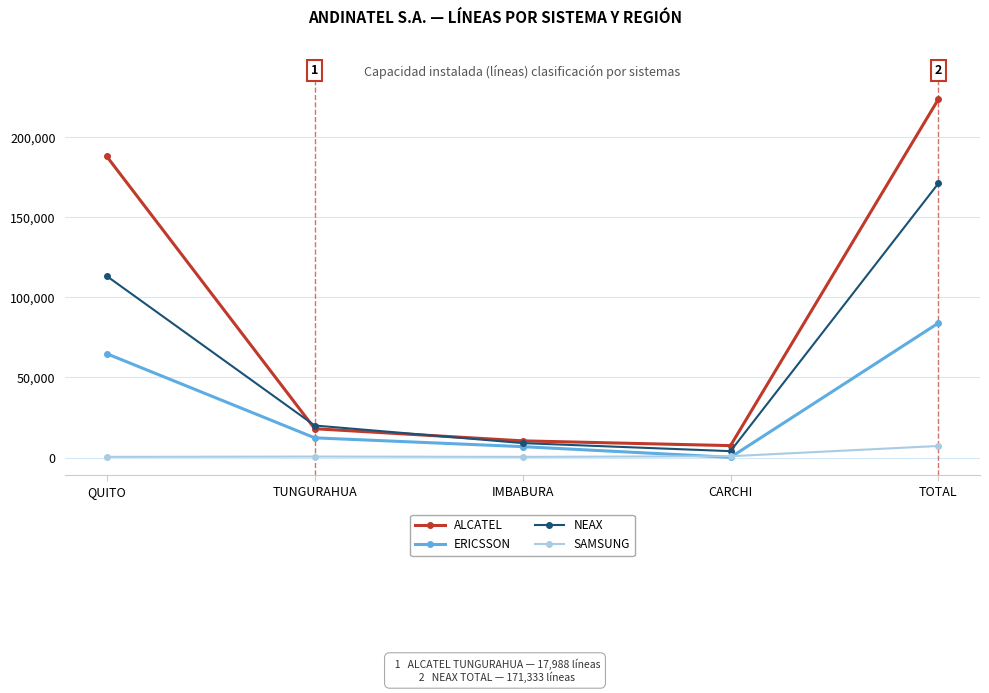

True or false: SAMSUNG and ALCATEL intersect in this chart.

False